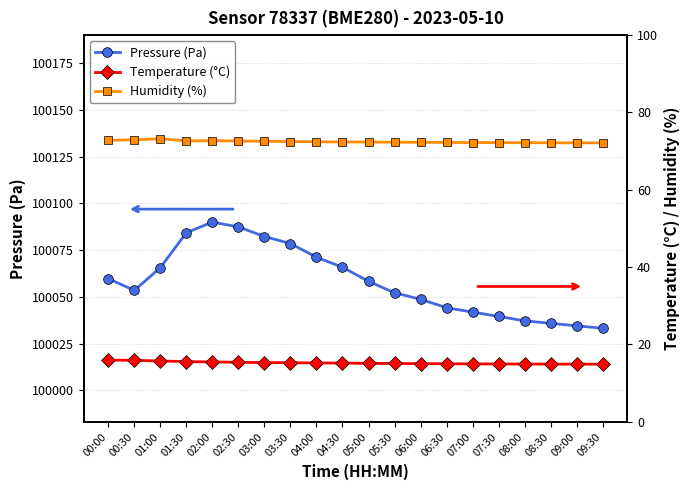

At how many categories does at least one series exceed 91411?

20